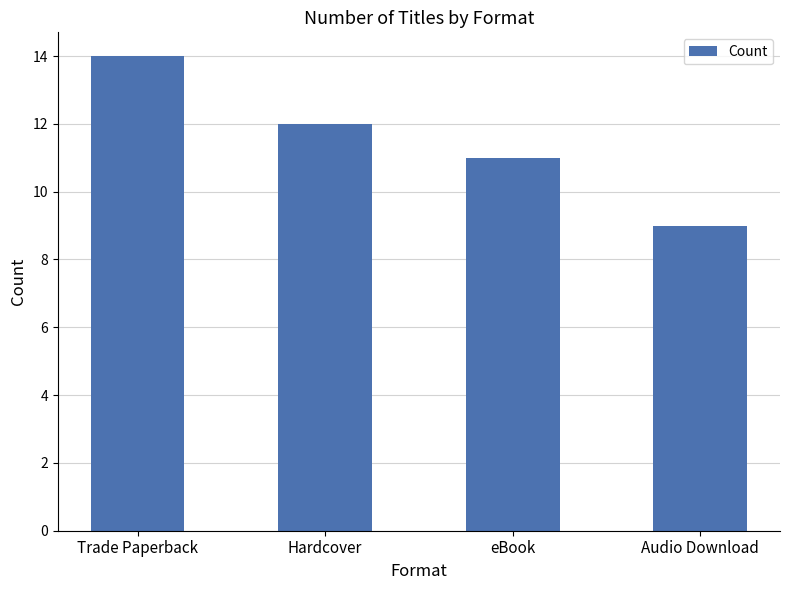

Rank the categories by value from lowest to highest.

Audio Download, eBook, Hardcover, Trade Paperback